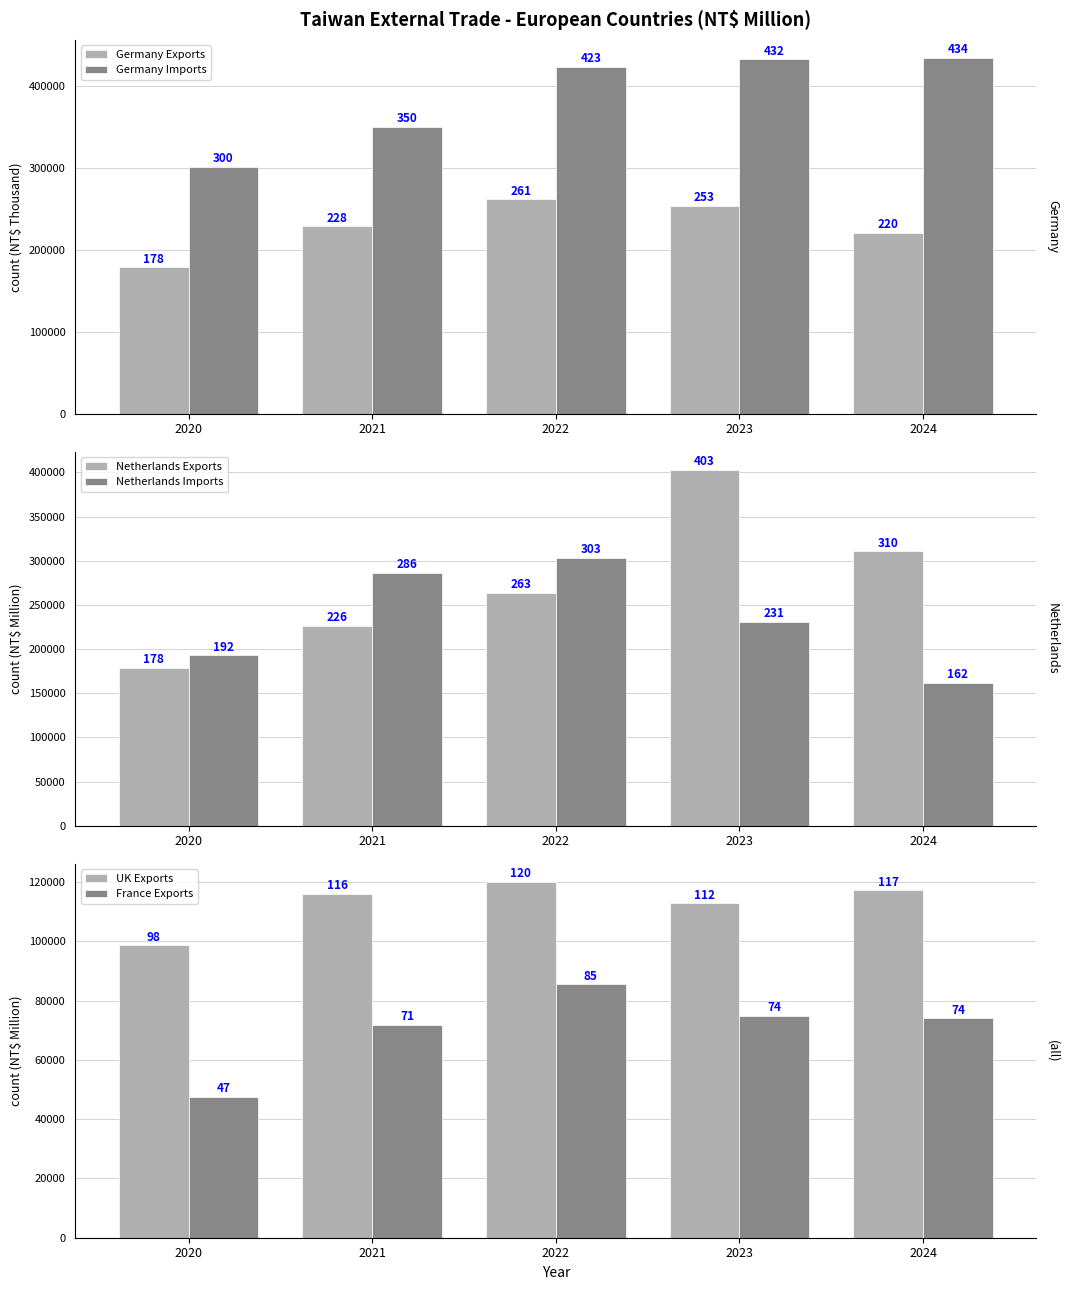

What are all the series names shown in the legend?

Germany Exports, Germany Imports, Netherlands Exports, Netherlands Imports, UK Exports, France Exports